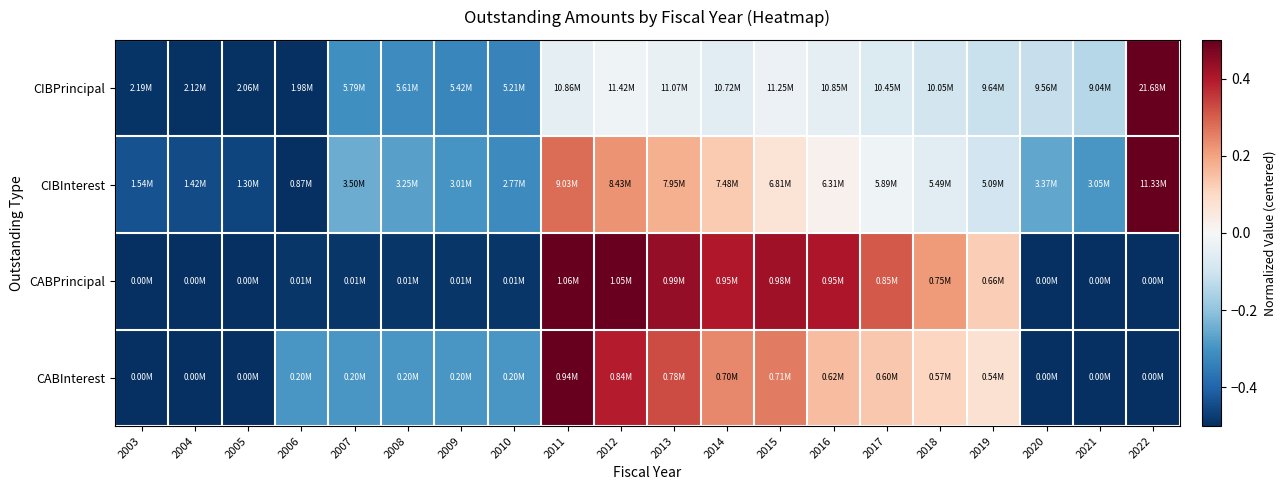

List the series in order of their peak value, highest first.

CIBPrincipal, CIBInterest, CABPrincipal, CABInterest